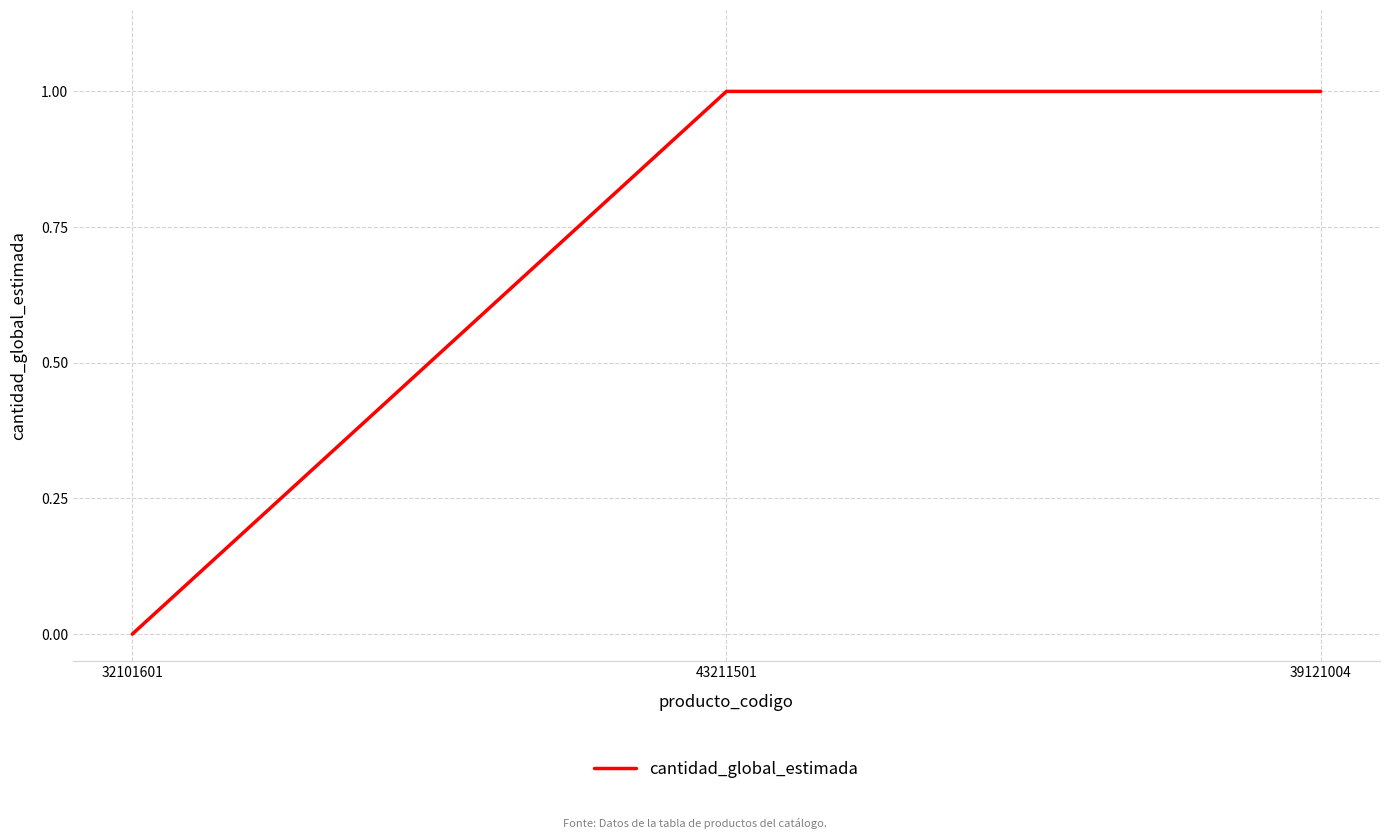

Which label corresponds to the smallest value in the chart?

32101601